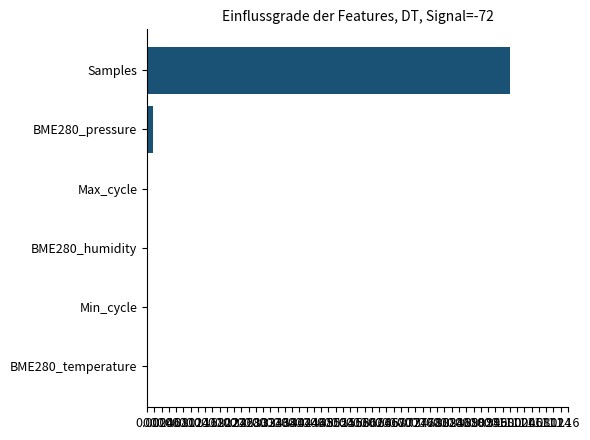

Which has a higher value, BME280_pressure or Samples?

Samples